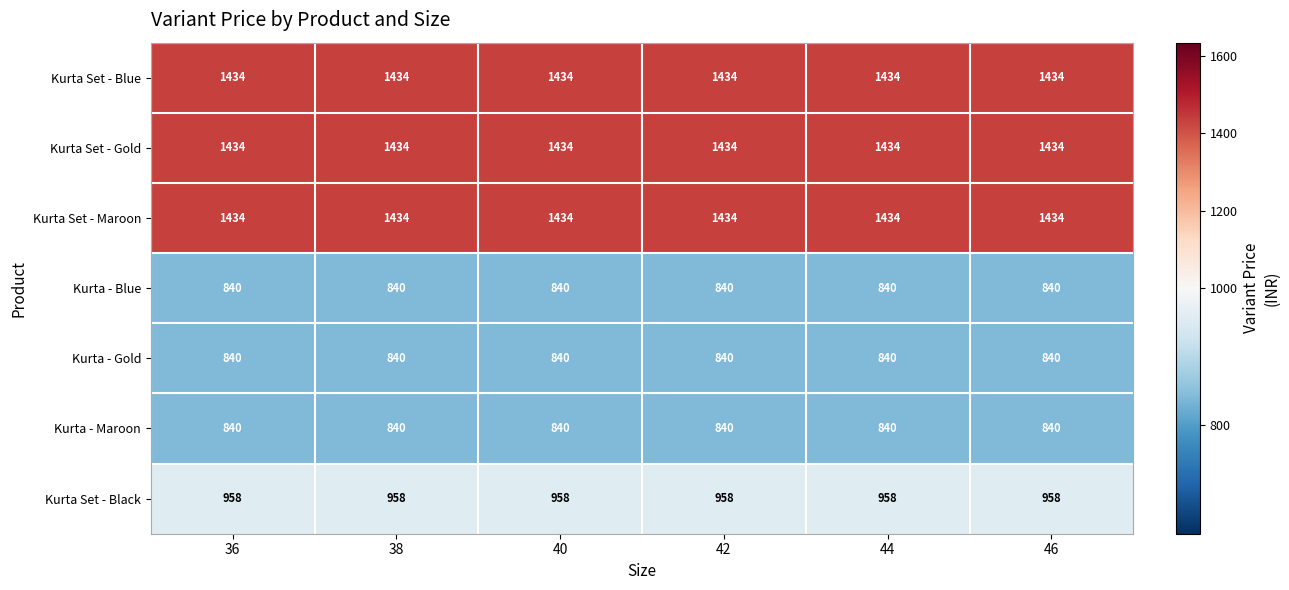

The value of Kurta Set - Blue at 40 is 1434. True or false?

True